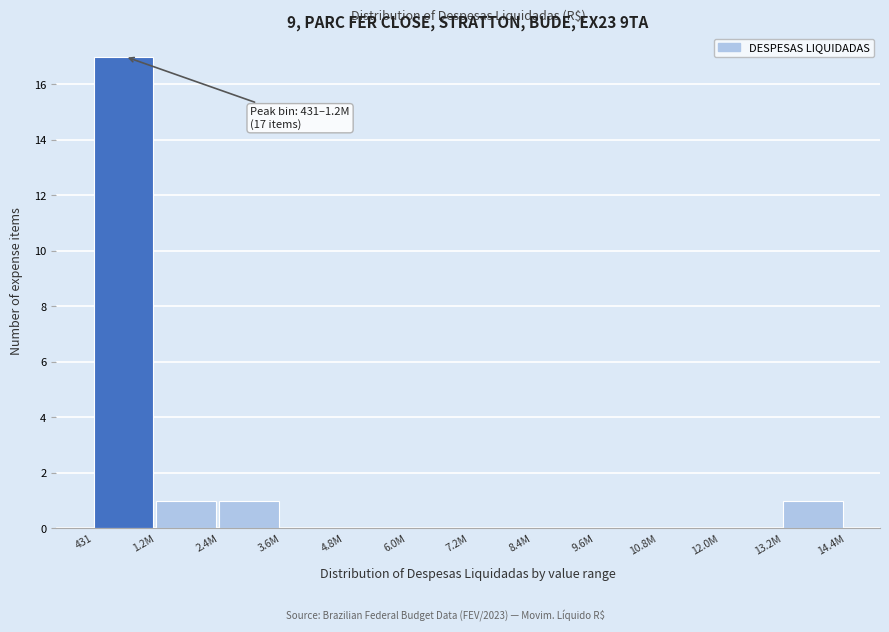

Reading right to left, list all the values displayed in this chart.

13.2M=1	12.0M=0	10.8M=0	9.6M=0	8.4M=0	7.2M=0	6.0M=0	4.8M=0	3.6M=0	2.4M=1	1.2M=1	431=17